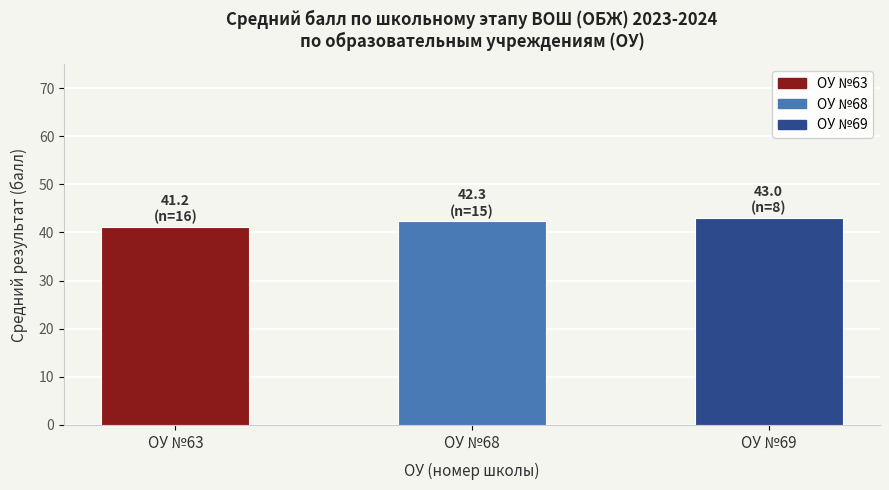

Rank the categories by value from lowest to highest.

ОУ №63, ОУ №68, ОУ №69